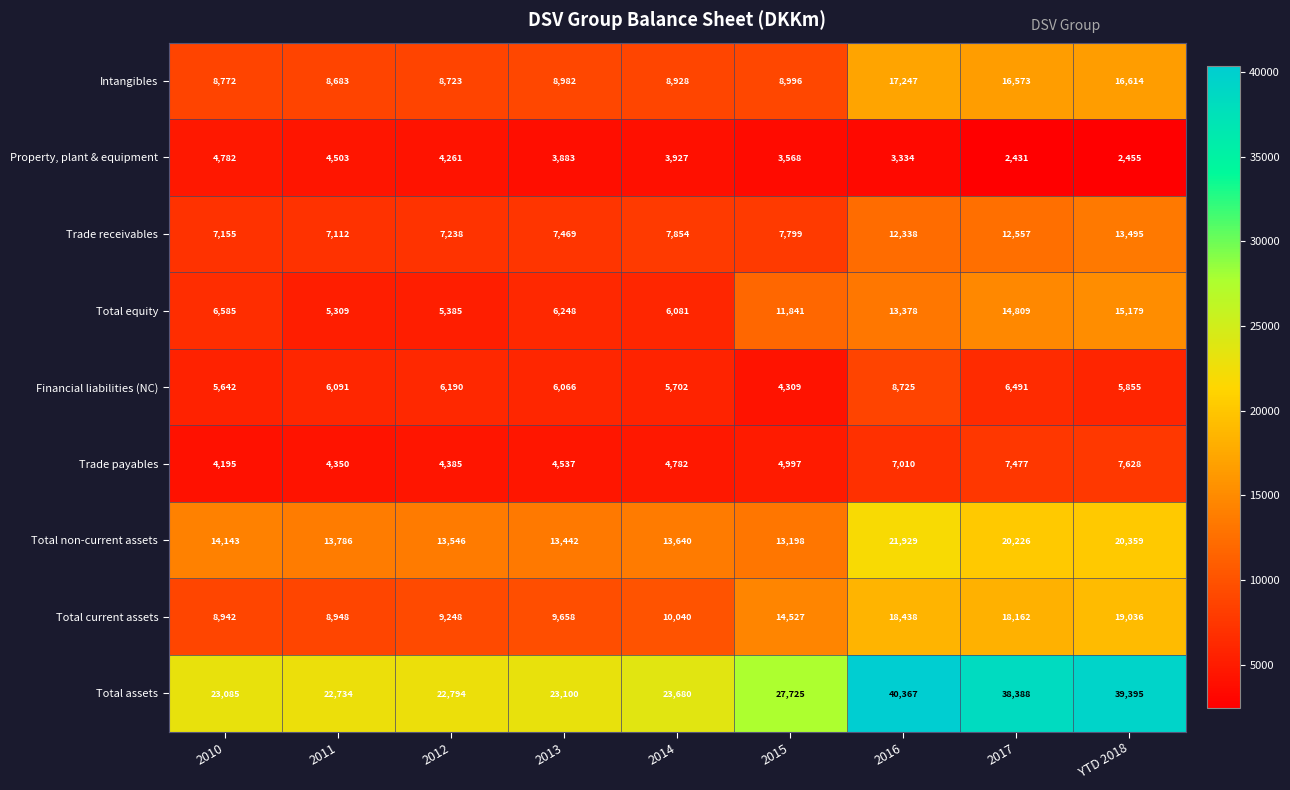

Which category has the highest value across all series?

2016